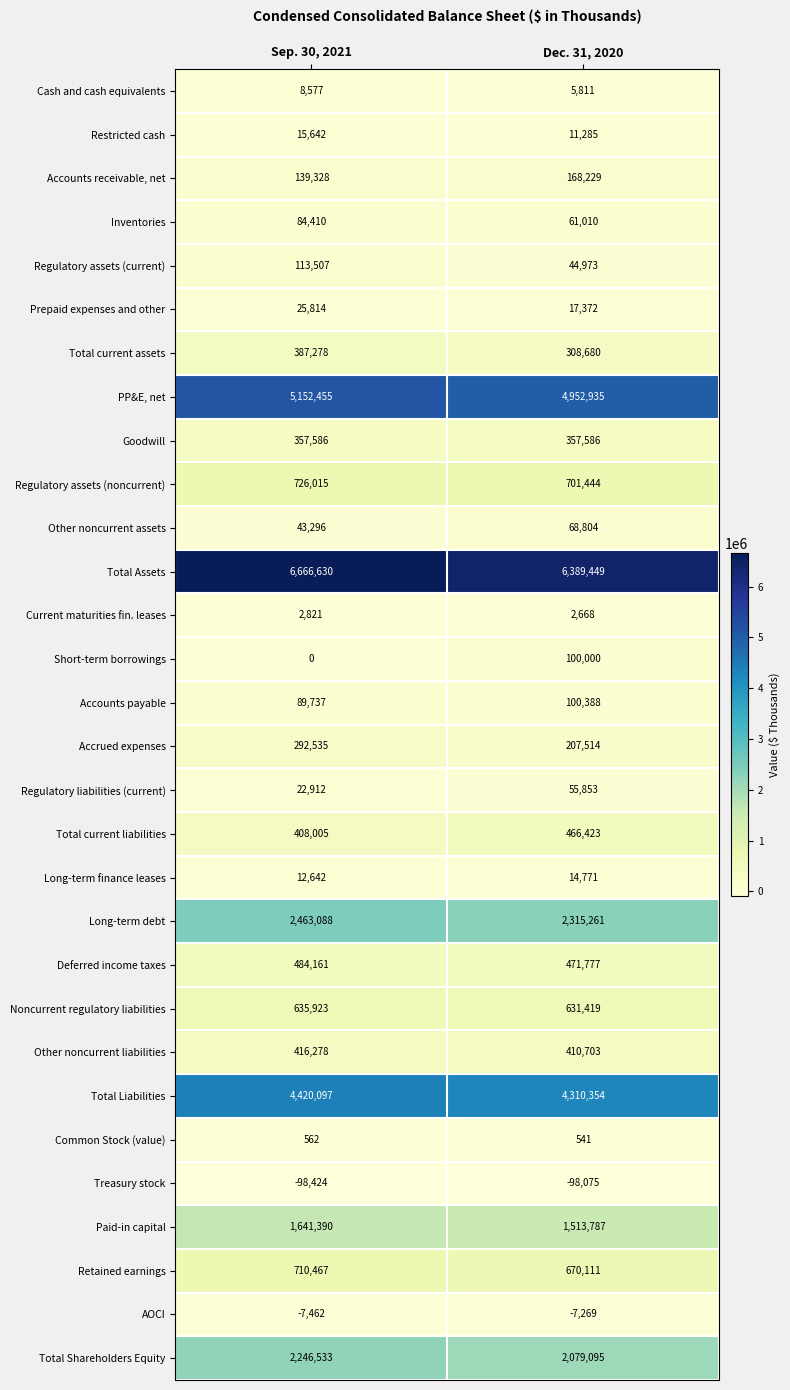

What is the average value of the Common Stock (value) series?

552